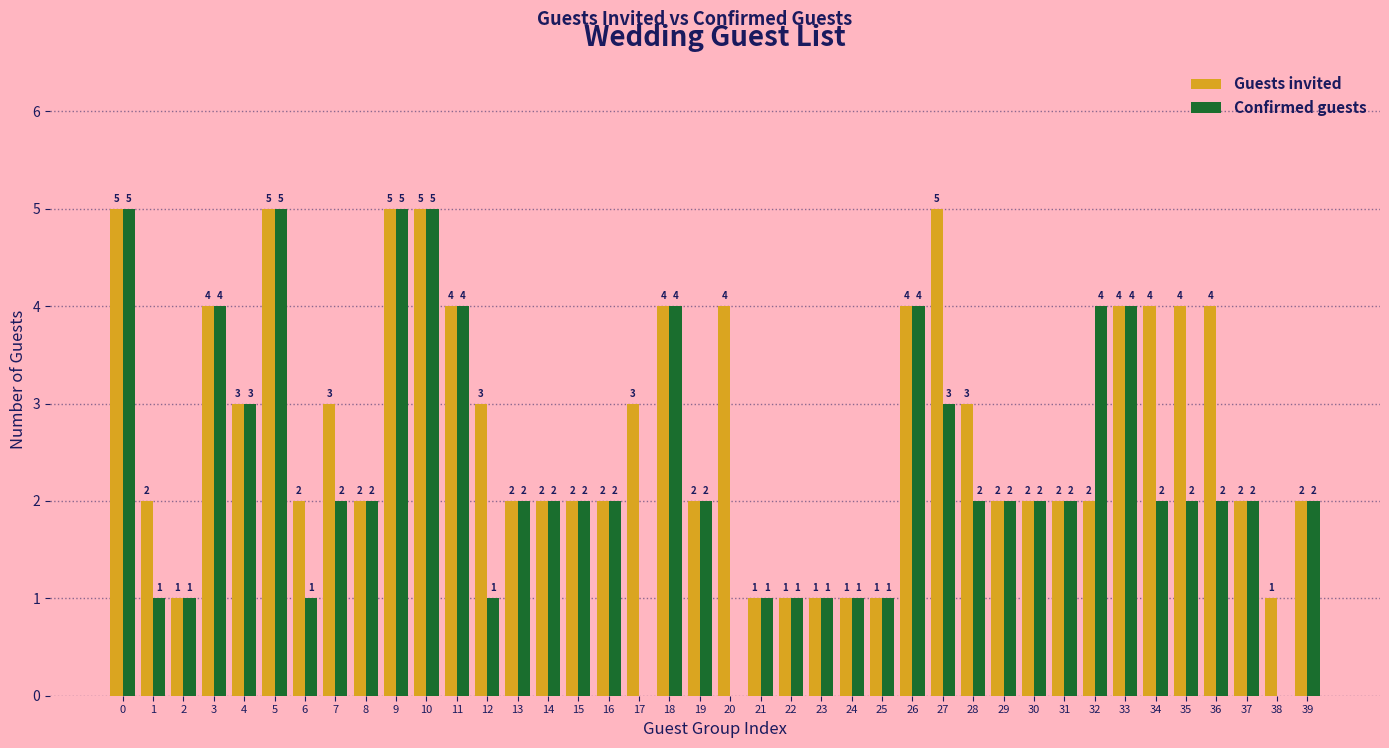

Which series has the largest total across all categories?

Guests invited